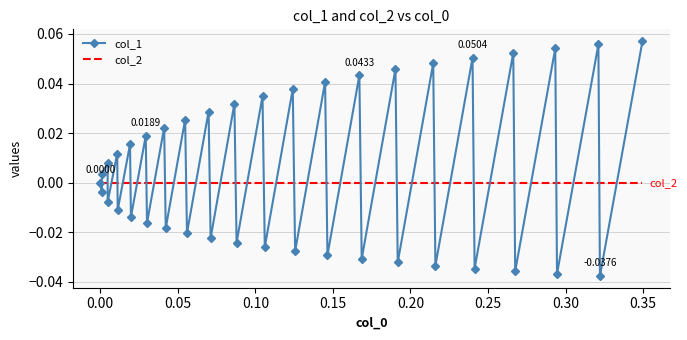

True or false: col_1 has more than 0 interior local peaks.

True